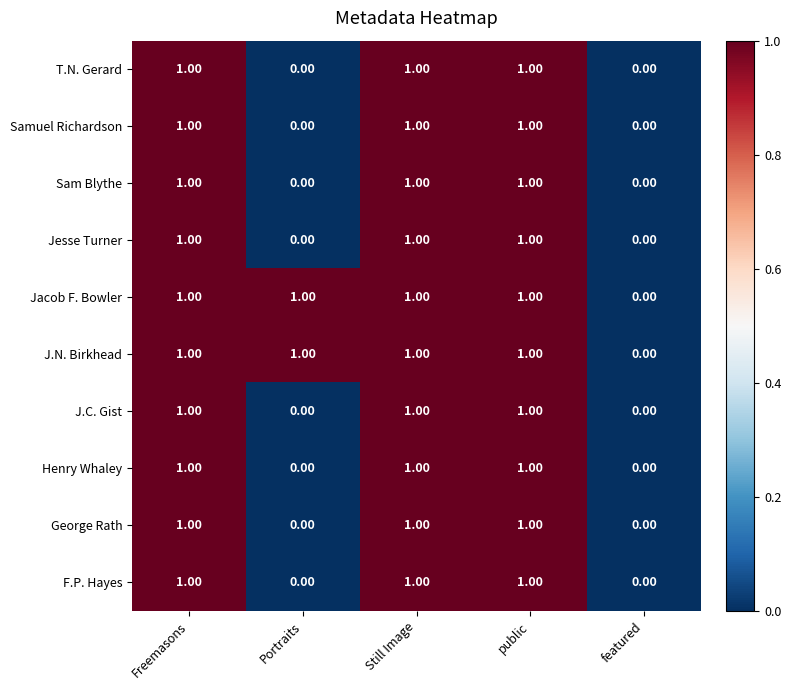

How many distinct data groups are displayed?

10